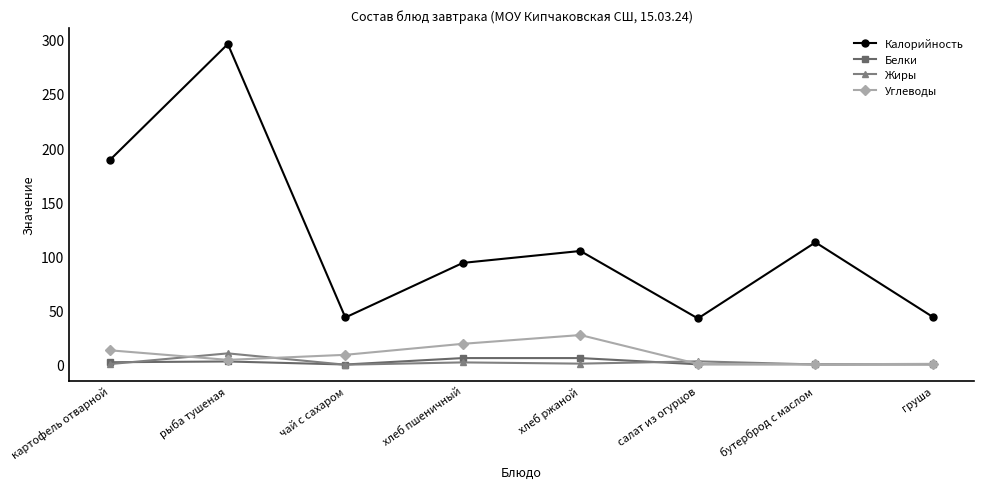

At which label does Жиры reach its peak?

рыба тушеная